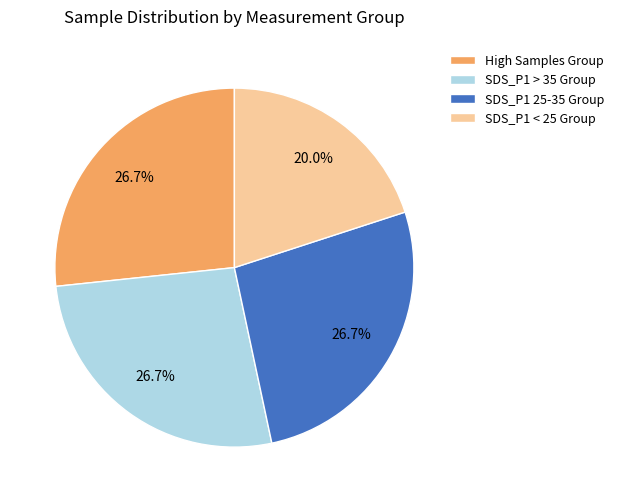

Count the number of slices in the pie.

4